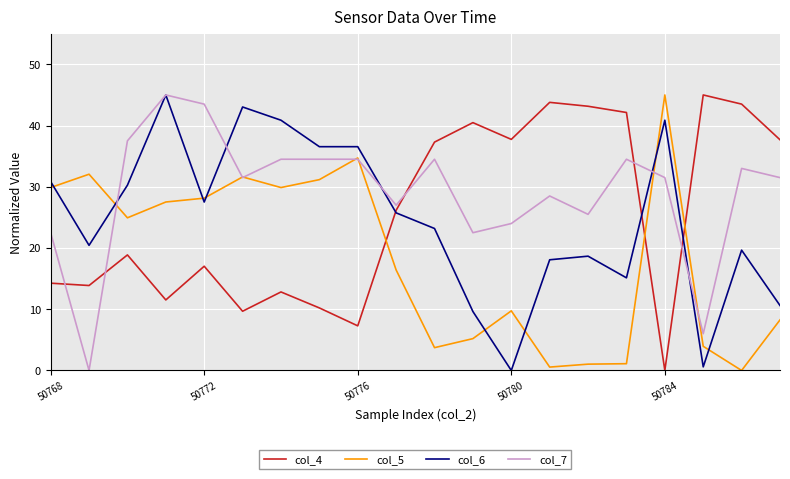

How many times do col_5 and col_6 cross each other?

8